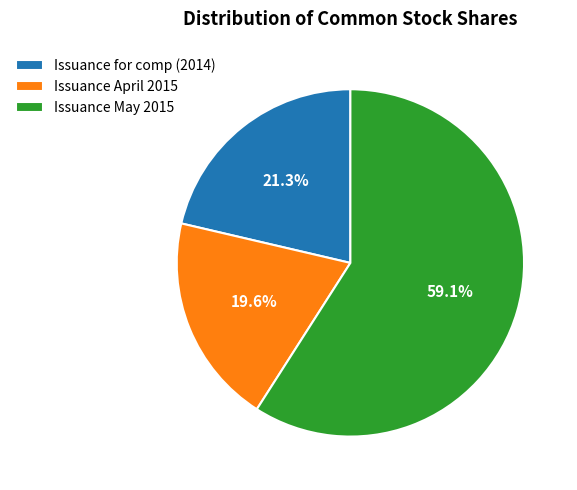

Between Issuance for comp (2014) and Issuance May 2015, which is larger?

Issuance May 2015